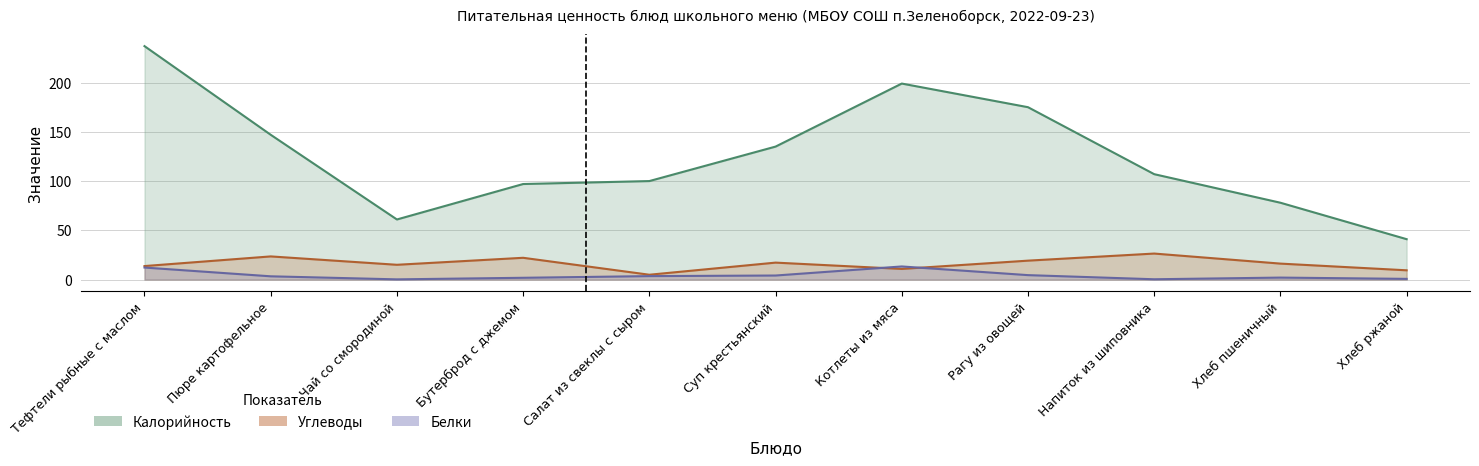

Reading right to left, transcribe all the data shown in this chart.

Калорийность: Хлеб ржаной=41.0	Хлеб пшеничный=78.0	Напиток из шиповника=107.0	Рагу из овощей=175.0	Котлеты из мяса=199.0	Суп крестьянский=135.0	Салат из свеклы с сыром=100.0	Бутерброд с джемом=97.0	Чай со смородиной=61.0	Пюре картофельное=147.0	Тефтели рыбные с маслом=237.0
Белки: Хлеб ржаной=0.7	Хлеб пшеничный=2.0	Напиток из шиповника=0.3	Рагу из овощей=4.5	Котлеты из мяса=13.3	Суп крестьянский=4.1	Салат из свеклы с сыром=3.5	Бутерброд с джемом=1.8	Чай со смородиной=0.2	Пюре картофельное=3.3	Тефтели рыбные с маслом=12.2
Углеводы: Хлеб ржаной=9.4	Хлеб пшеничный=16.2	Напиток из шиповника=26.4	Рагу из овощей=19.2	Котлеты из мяса=10.8	Суп крестьянский=17.2	Салат из свеклы с сыром=4.9	Бутерброд с джемом=22.1	Чай со смородиной=15.0	Пюре картофельное=23.5	Тефтели рыбные с маслом=13.7